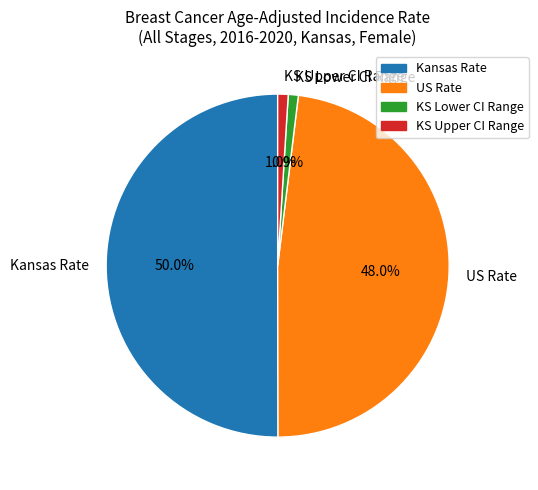

Between US Rate and Kansas Rate, which is larger?

Kansas Rate